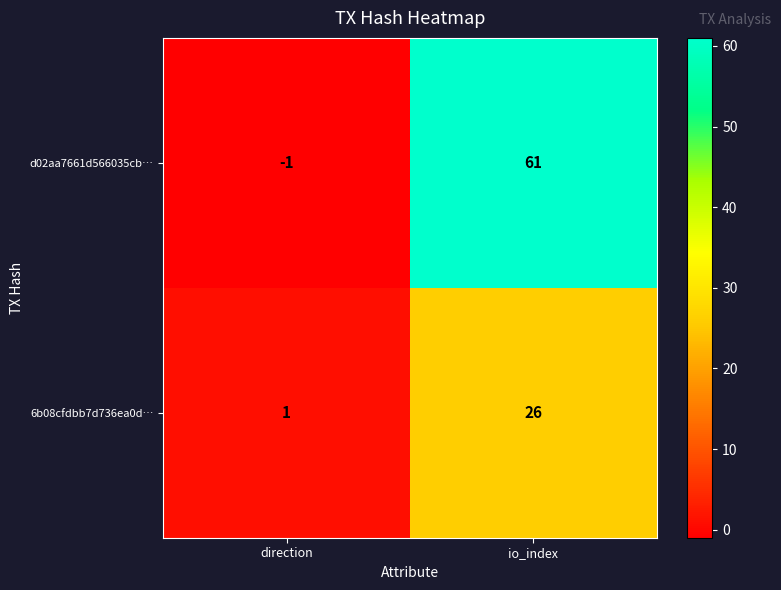

Which series has the largest range (max minus min)?

d02aa7661d566035cb…